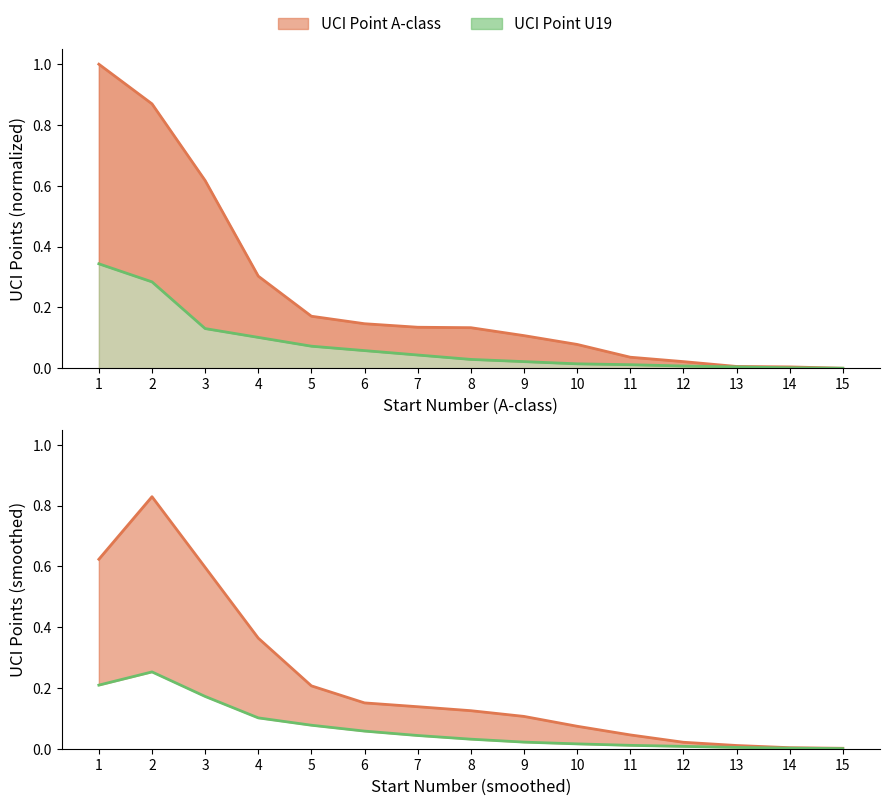

Does the chart display data point markers on the line(s)?

No